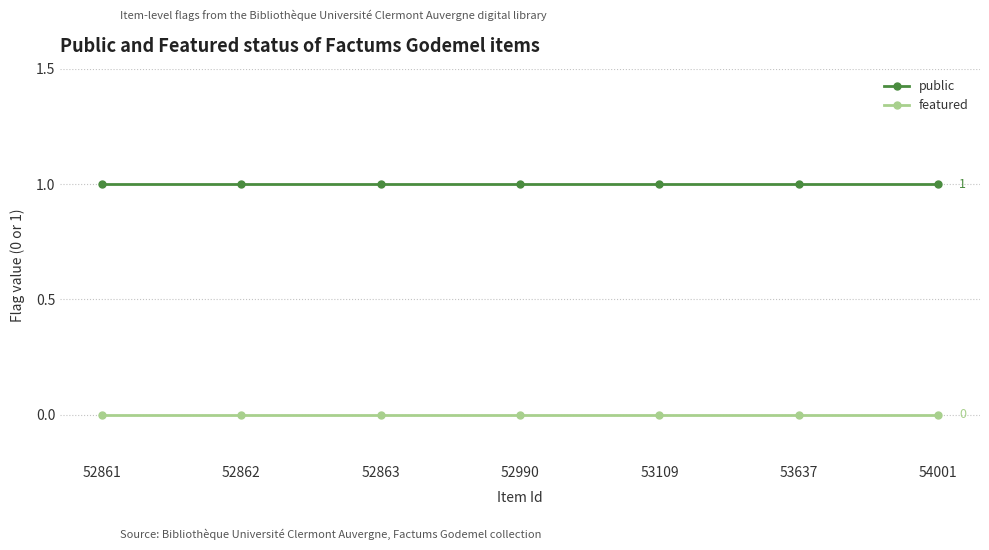

How many categories are shown in the chart?

7